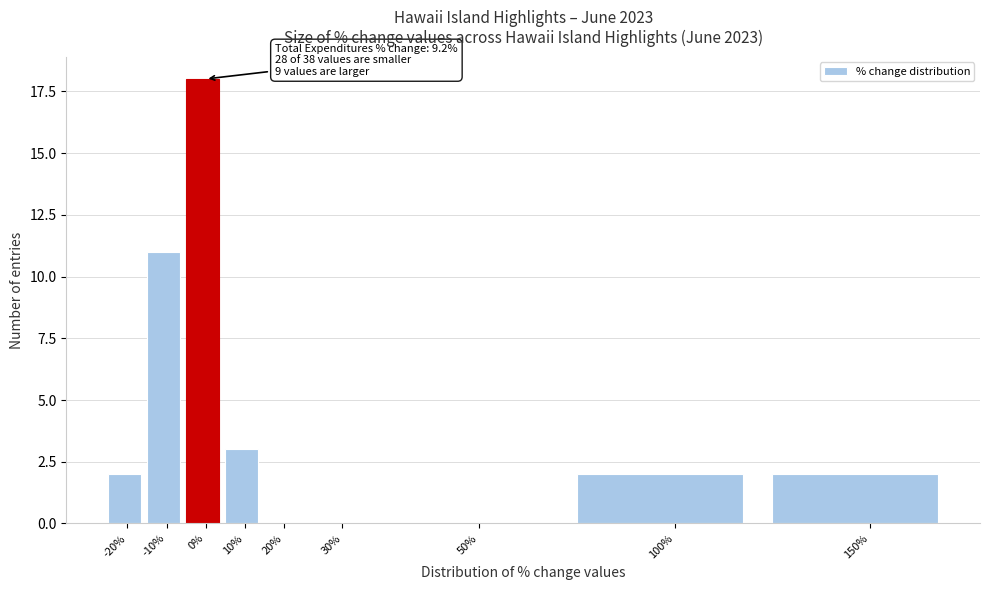

Reading right to left, what are all the values shown in this chart?

150%=2	100%=2	50%=0	30%=0	20%=0	10%=3	0%=18	-10%=11	-20%=2